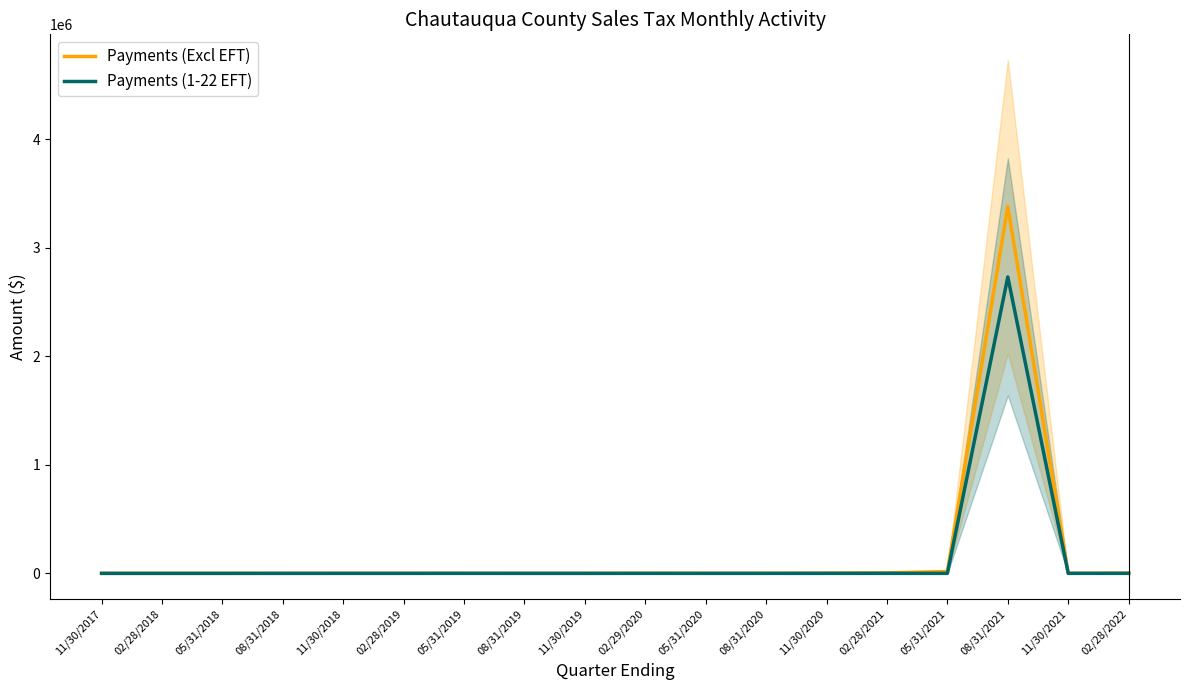

Reading right to left, list all the values displayed in this chart.

Payments (Excl EFT): 02/28/2022=2867.3	11/30/2021=0.0	08/31/2021=3376916.6	05/31/2021=17021.6	02/28/2021=4899.9	11/30/2020=2336.0	08/31/2020=588.2	05/31/2020=440.2	02/29/2020=948.1	11/30/2019=141.8	08/31/2019=128.6	05/31/2019=516.2	02/28/2019=317.1	11/30/2018=404.8	08/31/2018=274.9	05/31/2018=12.1	02/28/2018=6.5	11/30/2017=1.9
Payments (1-22 EFT): 02/28/2022=0.0	11/30/2021=137.7	08/31/2021=2729928.2	05/31/2021=0.0	02/28/2021=0.0	11/30/2020=0.0	08/31/2020=0.0	05/31/2020=0.0	02/29/2020=0.0	11/30/2019=0.0	08/31/2019=79.1	05/31/2019=133.7	02/28/2019=0.0	11/30/2018=0.0	08/31/2018=0.0	05/31/2018=0.0	02/28/2018=0.0	11/30/2017=0.0